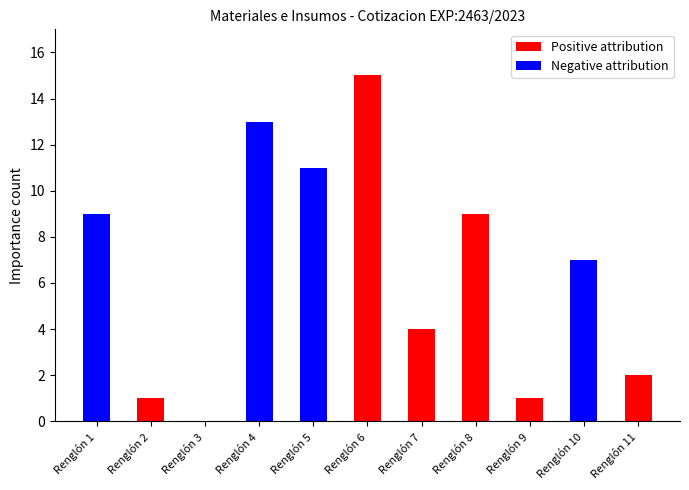

Is the value of Negative attribution at Renglón 9 greater than the value of Positive attribution at Renglón 3?

No